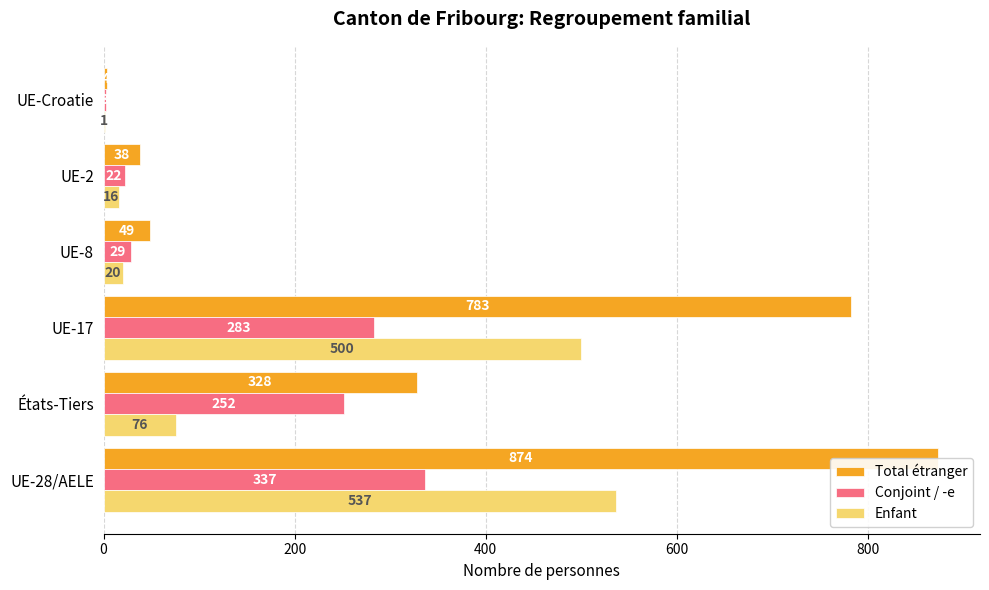

True or false: Enfant has a value of 500 at UE-17.

True